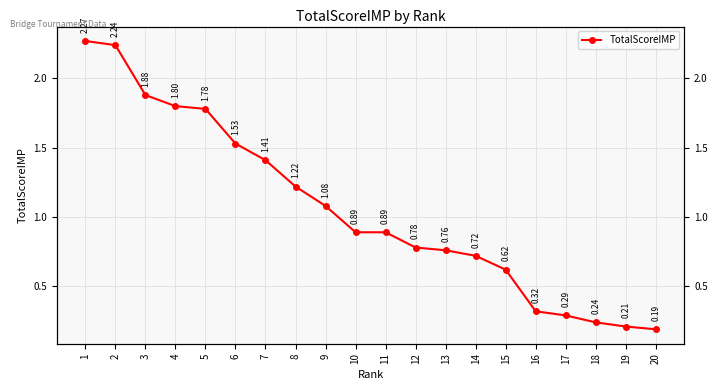

What is the change in value from 3 to 16?

-1.6